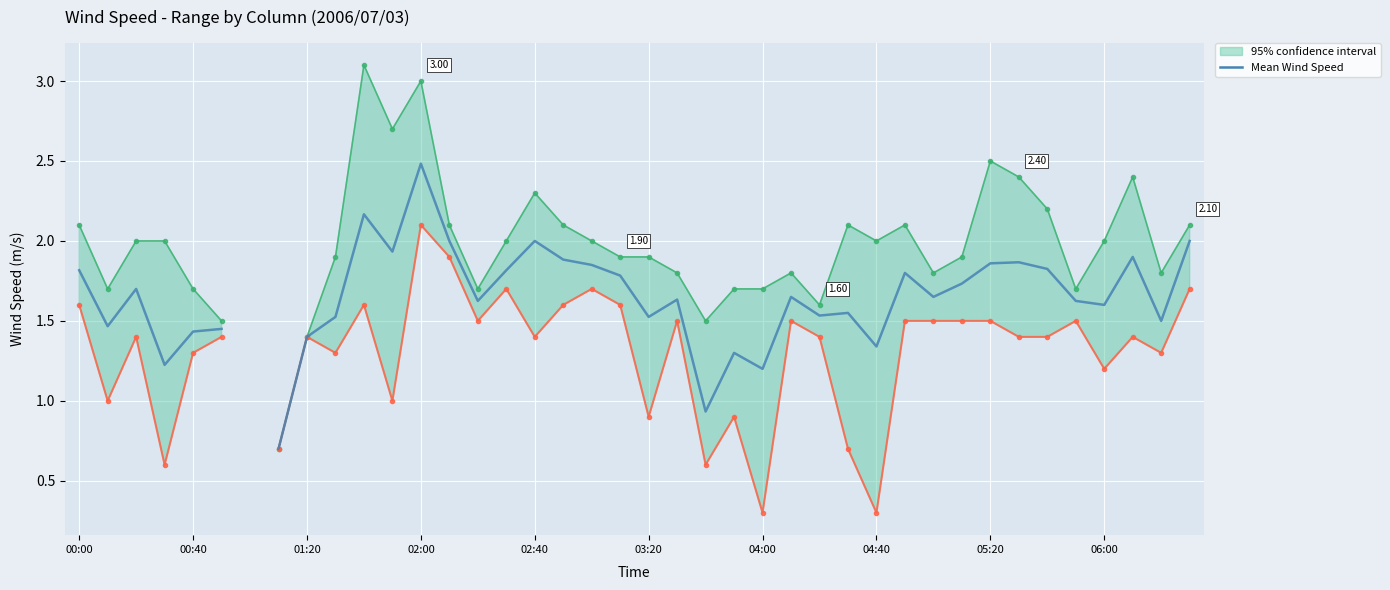

What is the difference between the maximum and minimum values?

1.8